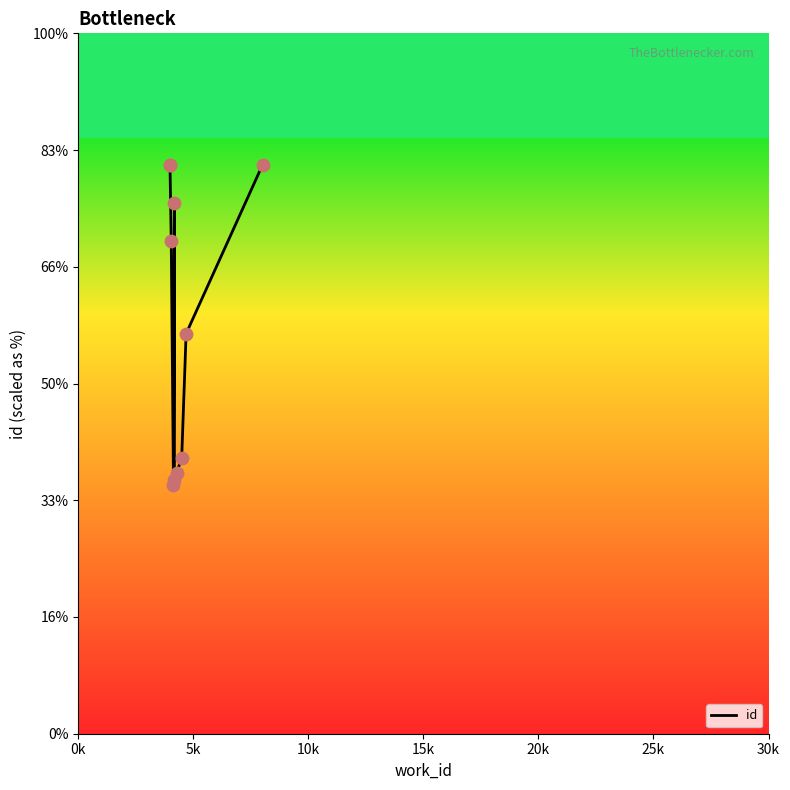

What is the change in value from 0k to 10k?

-3268